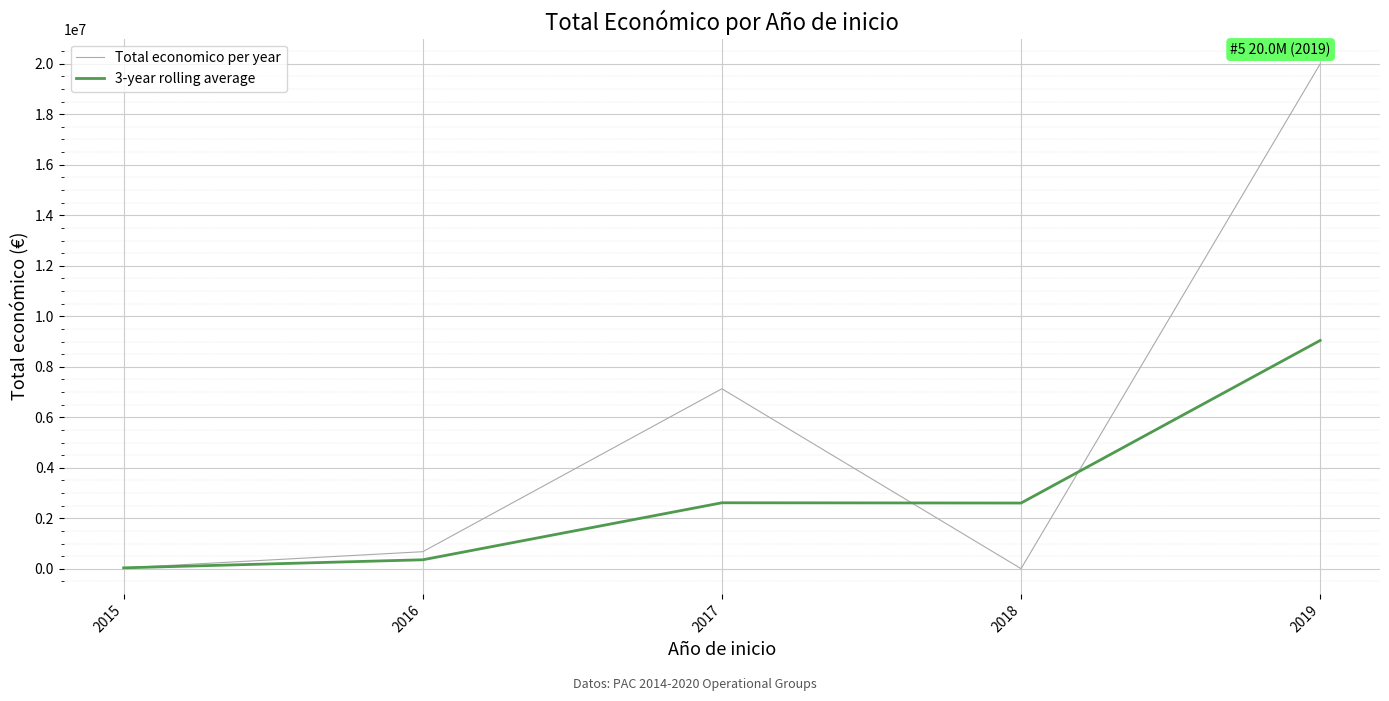

Does the chart display data point markers on the line(s)?

No